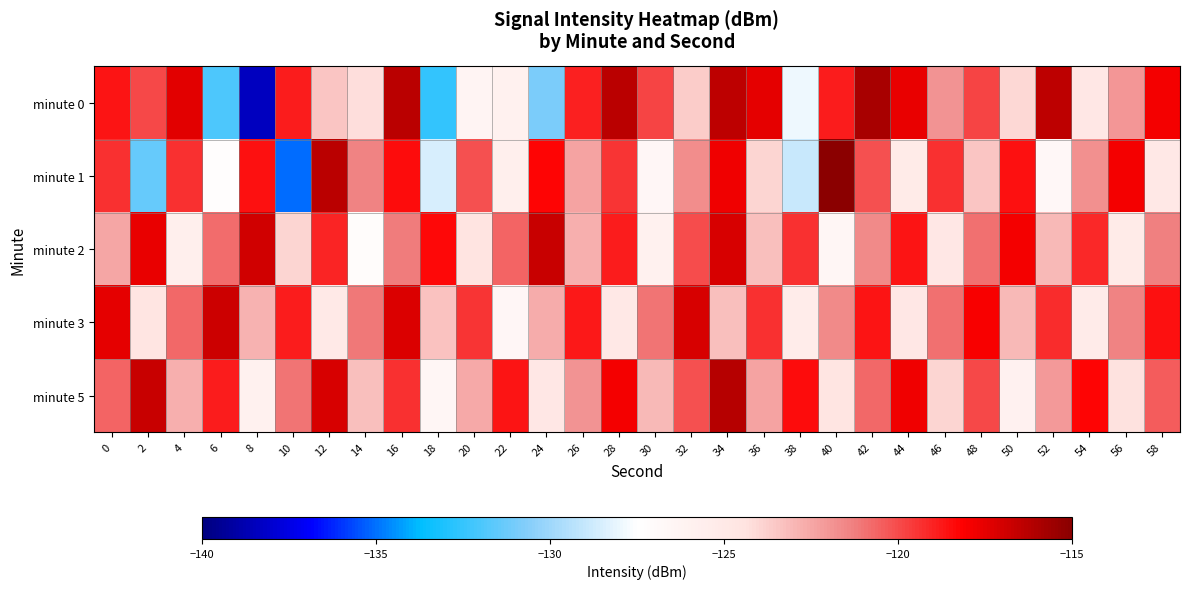

How many data points does each series have?

30